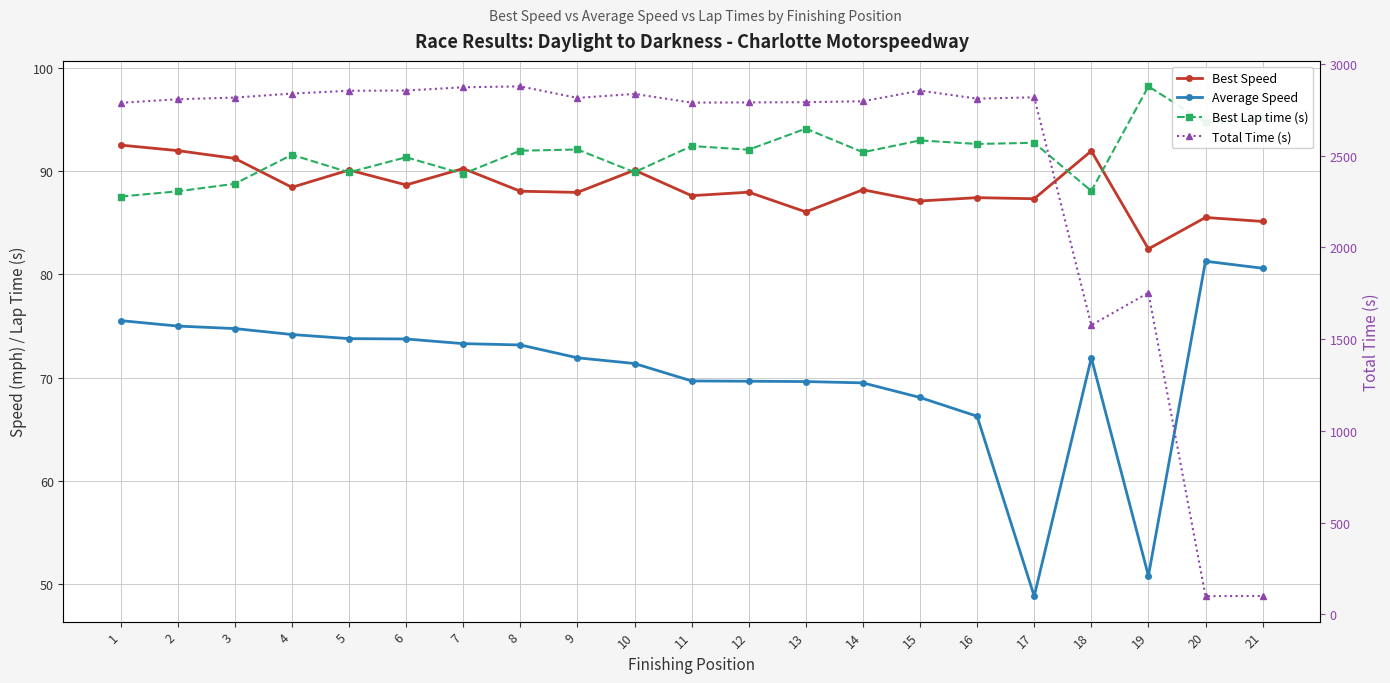

True or false: Average Speed and Best Lap time (s) intersect in this chart.

False